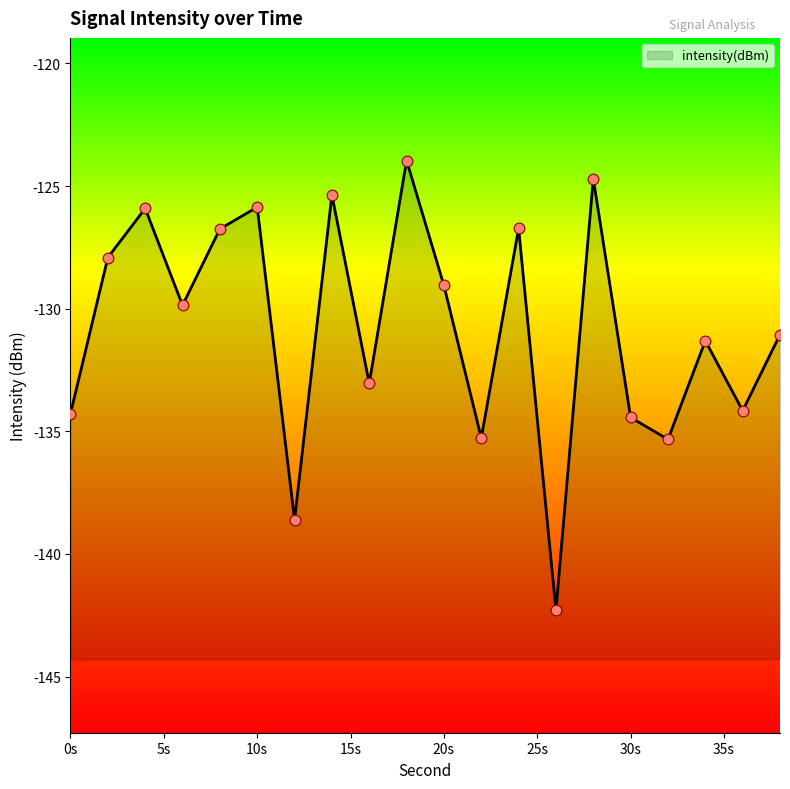

What is the change in value from 0 to 6?

+4.4